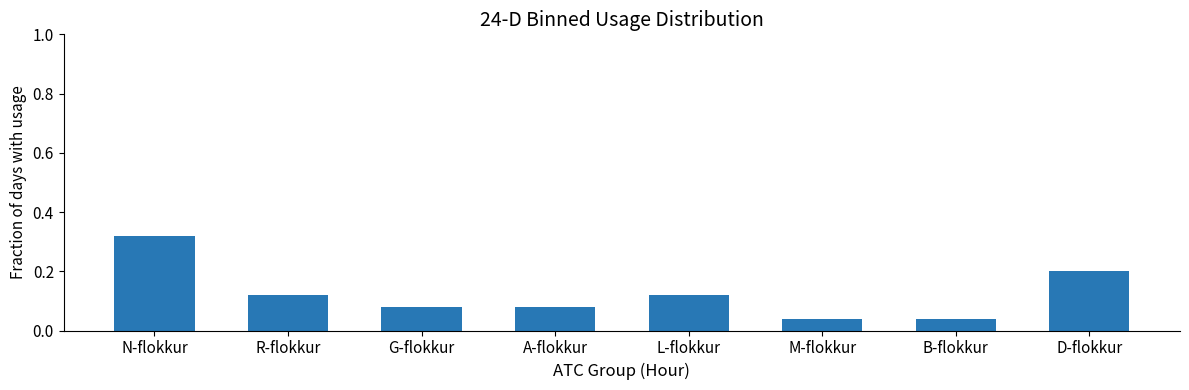

What is the label of the 7th bar from the right?

R-flokkur